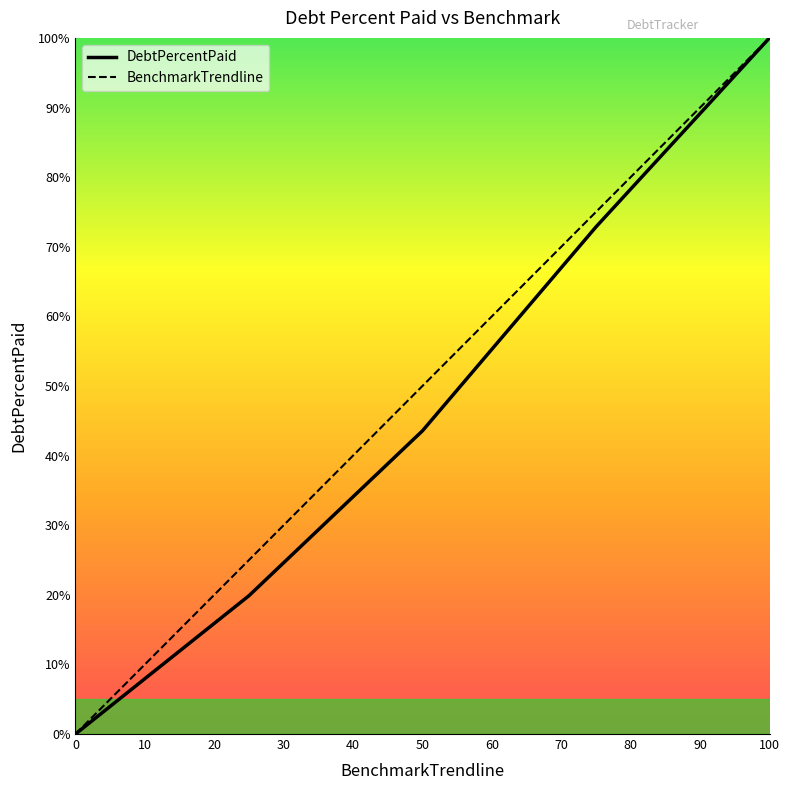

How many distinct data groups are displayed?

2